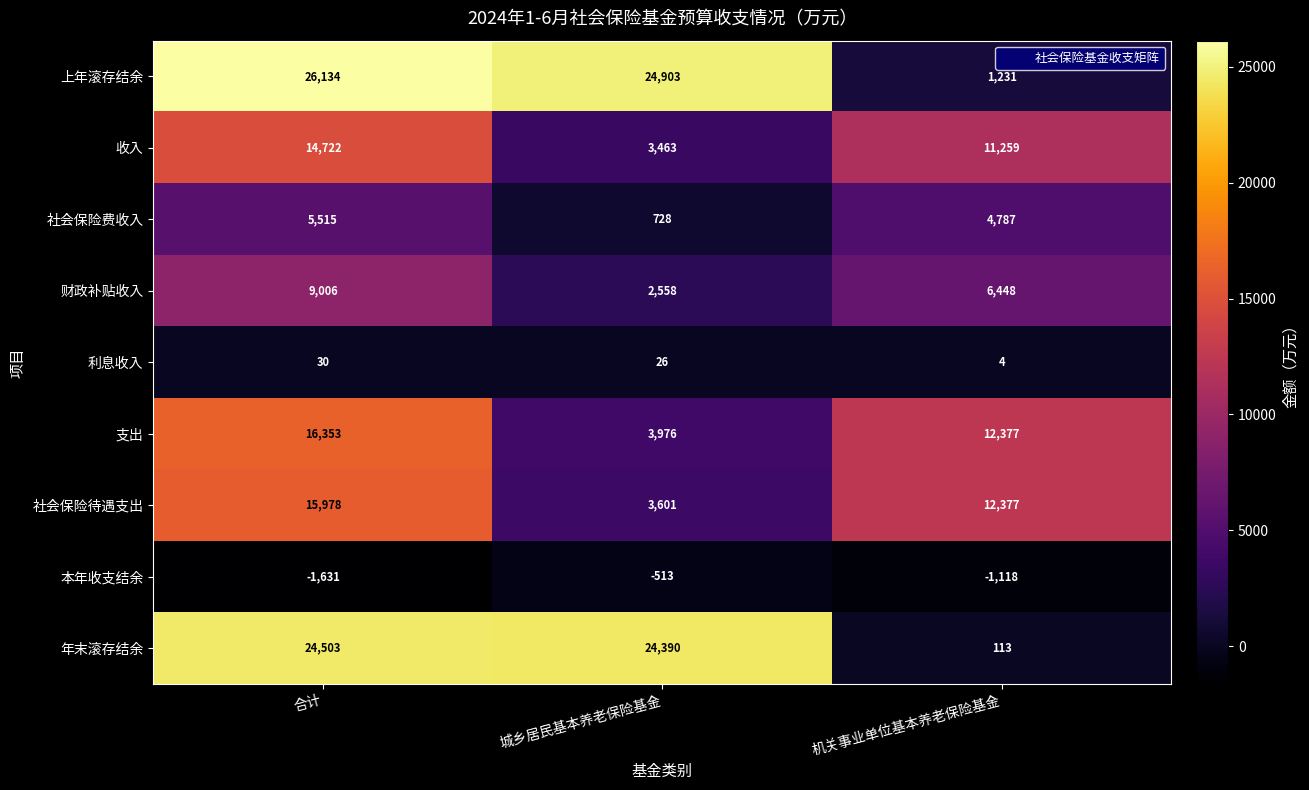

Reading left to right, transcribe all the data shown in this chart.

上年滚存结余: 合计=26134	城乡居民基本养老保险基金=24903	机关事业单位基本养老保险基金=1231
收入: 合计=14722	城乡居民基本养老保险基金=3463	机关事业单位基本养老保险基金=11259
社会保险费收入: 合计=5515	城乡居民基本养老保险基金=728	机关事业单位基本养老保险基金=4787
财政补贴收入: 合计=9006	城乡居民基本养老保险基金=2558	机关事业单位基本养老保险基金=6448
利息收入: 合计=30	城乡居民基本养老保险基金=26	机关事业单位基本养老保险基金=4
支出: 合计=16353	城乡居民基本养老保险基金=3976	机关事业单位基本养老保险基金=12377
社会保险待遇支出: 合计=15978	城乡居民基本养老保险基金=3601	机关事业单位基本养老保险基金=12377
本年收支结余: 合计=-1631	城乡居民基本养老保险基金=-513	机关事业单位基本养老保险基金=-1118
年末滚存结余: 合计=24503	城乡居民基本养老保险基金=24390	机关事业单位基本养老保险基金=113